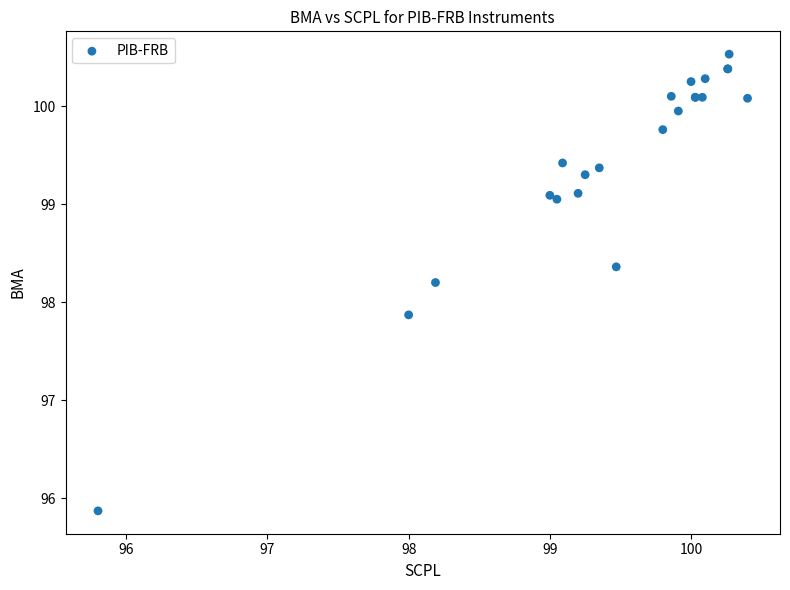

What Y value in the scatter plot is closest to 98?

97.9